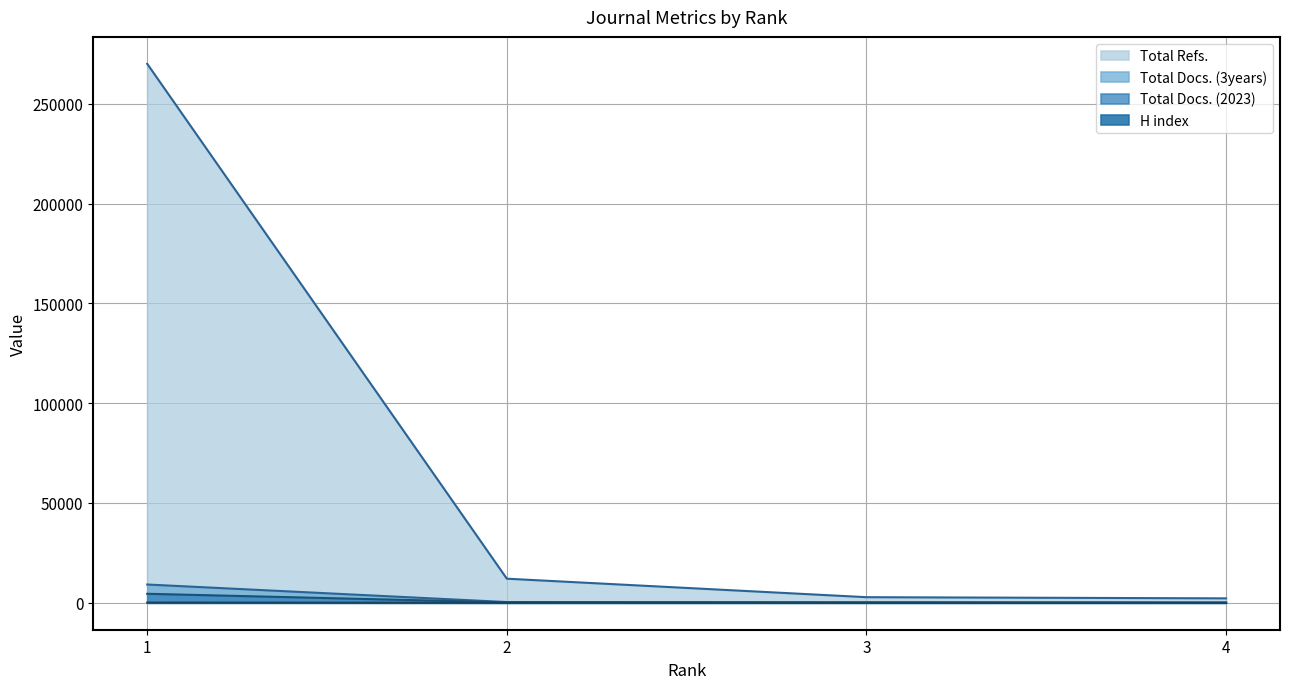

Reading left to right, list all the values displayed in this chart.

H index: 1=97	2=13	3=15	4=6
Total Docs. (2023): 1=4509	2=201	3=67	4=44
Total Docs. (3years): 1=9155	2=362	3=210	4=87
Total Refs.: 1=269996	2=12062	3=2797	4=2211